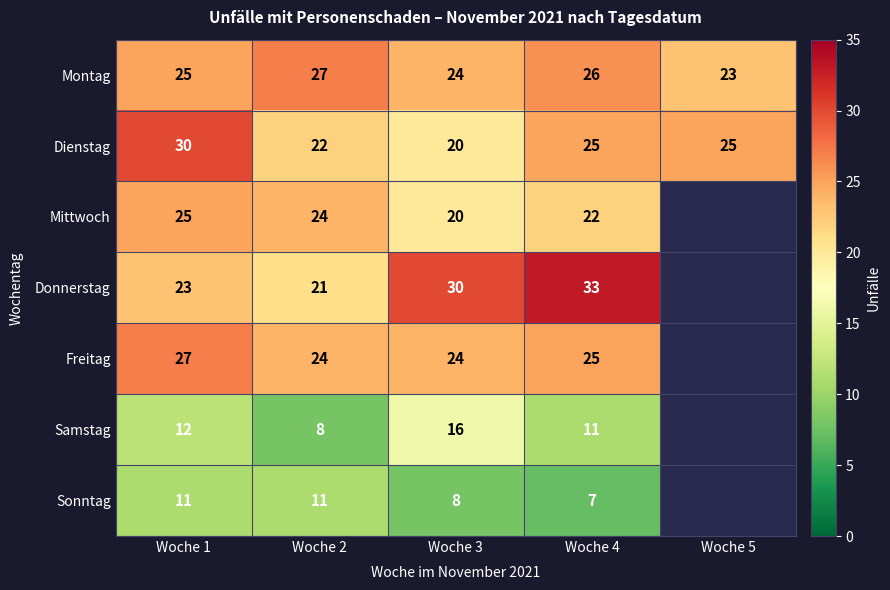

The value of Sonntag at Woche 3 is 5. True or false?

False